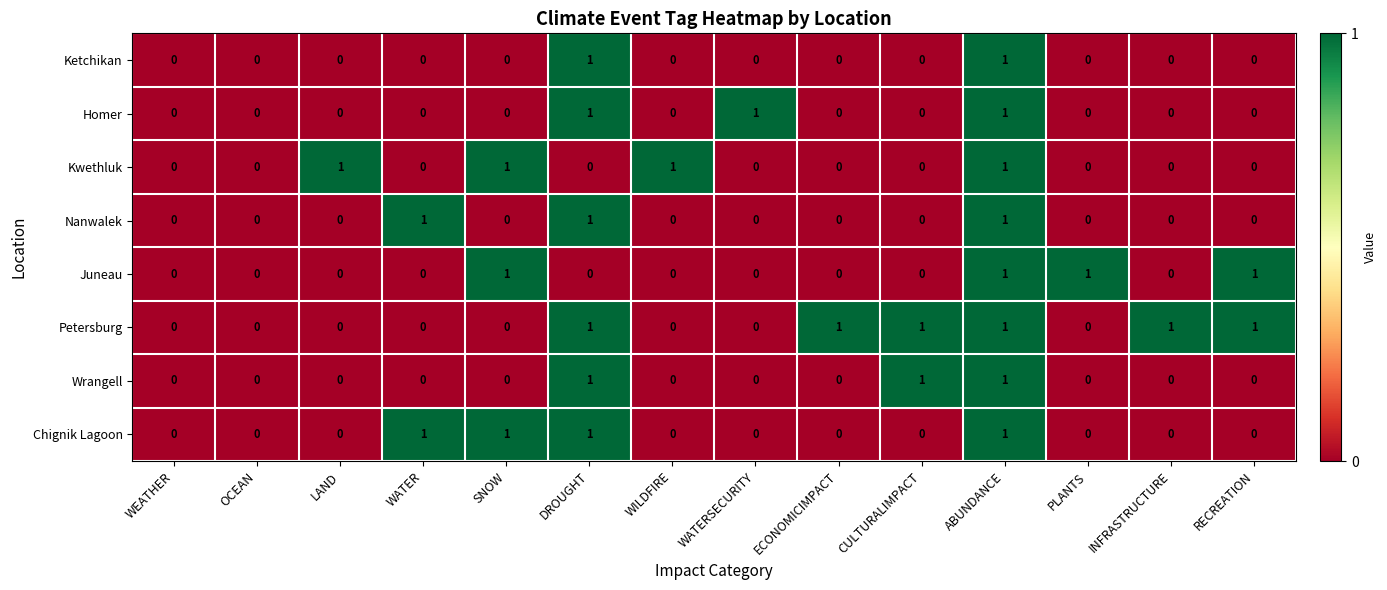

Which series has the largest total across all categories?

Petersburg